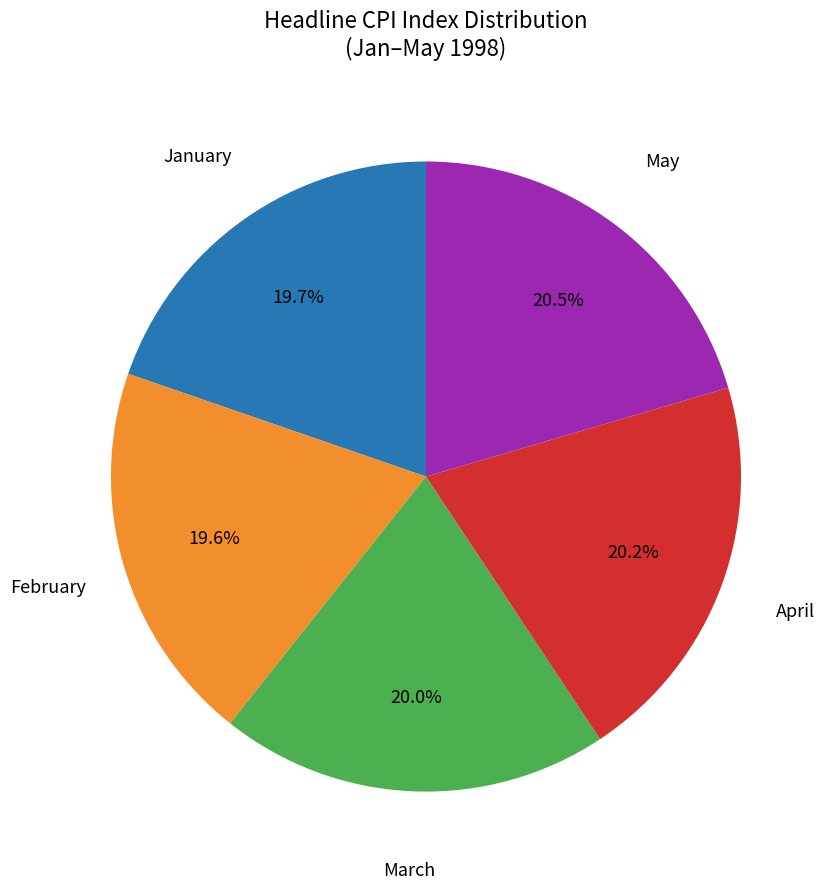

Is there any slice that represents more than half of the pie?

No